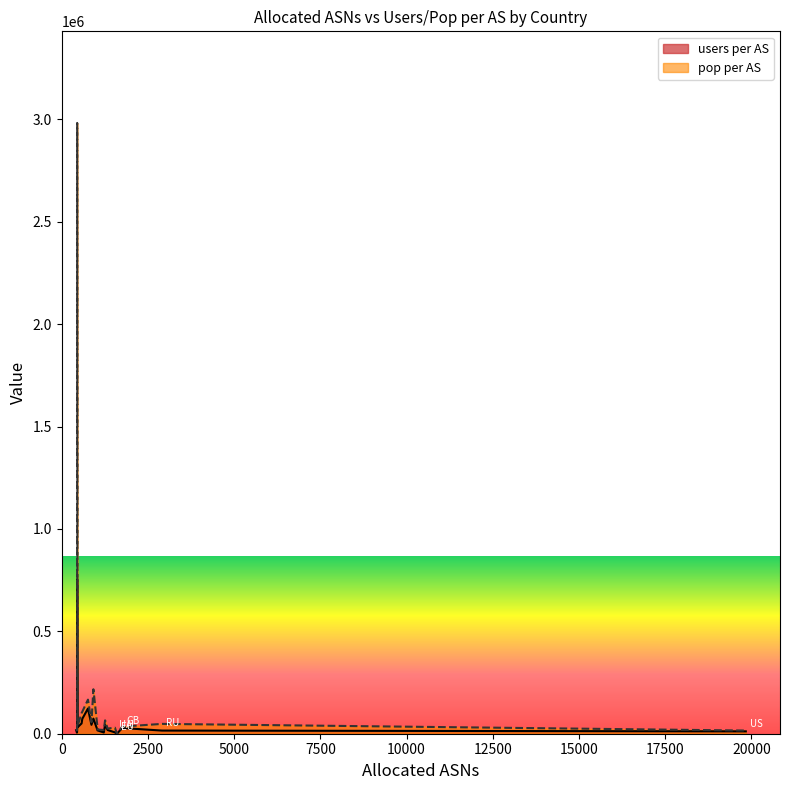

Which series has the largest total across all categories?

pop per AS